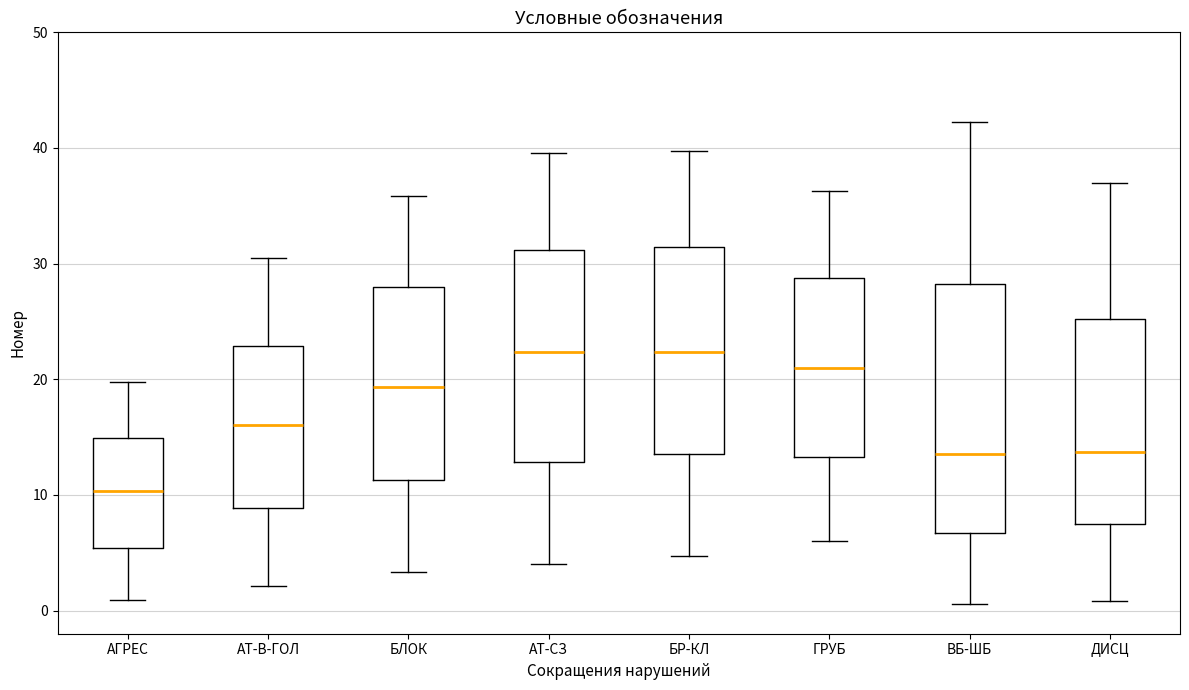

Reading left to right, transcribe this box plot: for each box, give where its median line is, the range the box spans, and where its two whiskers end, as read against the y-axis. The values are not printed on the chart, so give them approximately, as read against the axis.

АГРЕС: median 10, box 5 to 15, whiskers 1 to 20
АТ-В-ГОЛ: median 16, box 9 to 23, whiskers 2 to 30
БЛОК: median 19, box 11 to 28, whiskers 3 to 36
АТ-СЗ: median 22, box 13 to 31, whiskers 4 to 40
БР-КЛ: median 22, box 14 to 31, whiskers 5 to 40
ГРУБ: median 21, box 13 to 29, whiskers 6 to 36
ВБ-ШБ: median 14, box 7 to 28, whiskers 1 to 42
ДИСЦ: median 14, box 7 to 25, whiskers 1 to 37